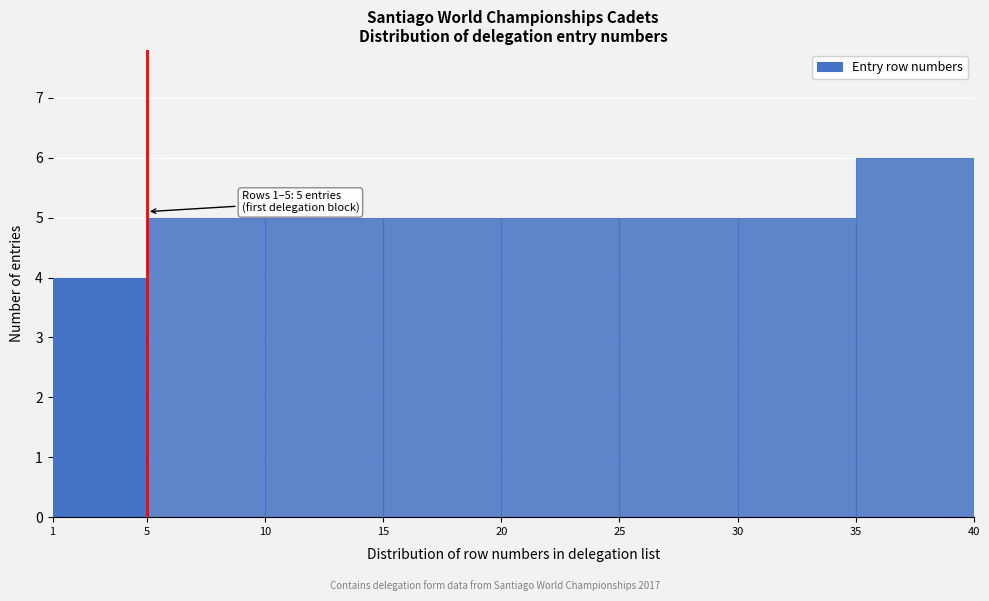

Over which range of the x-axis is the bar tallest?

35 to 40